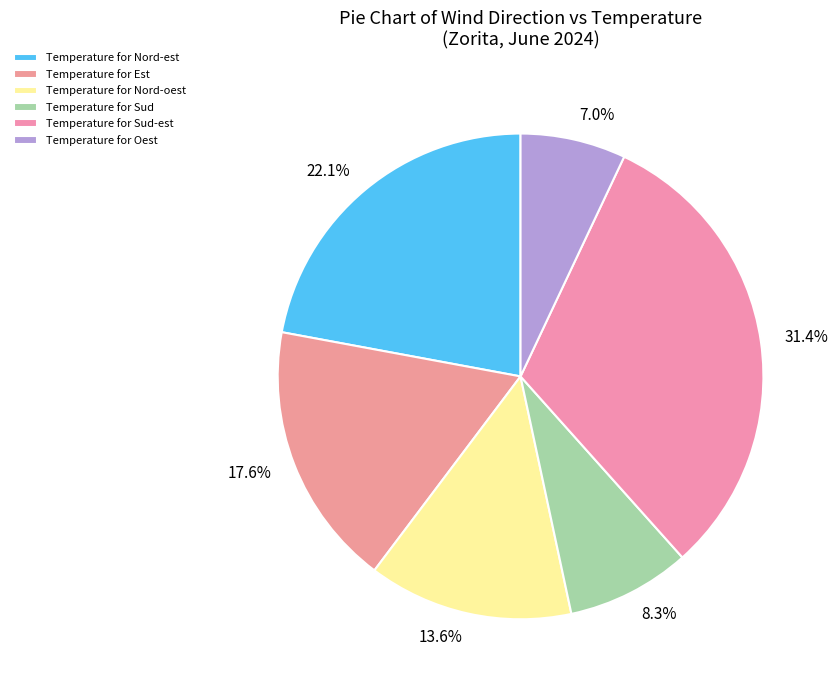

Combined, do 17.6% and 22.1% account for over 50%?

No